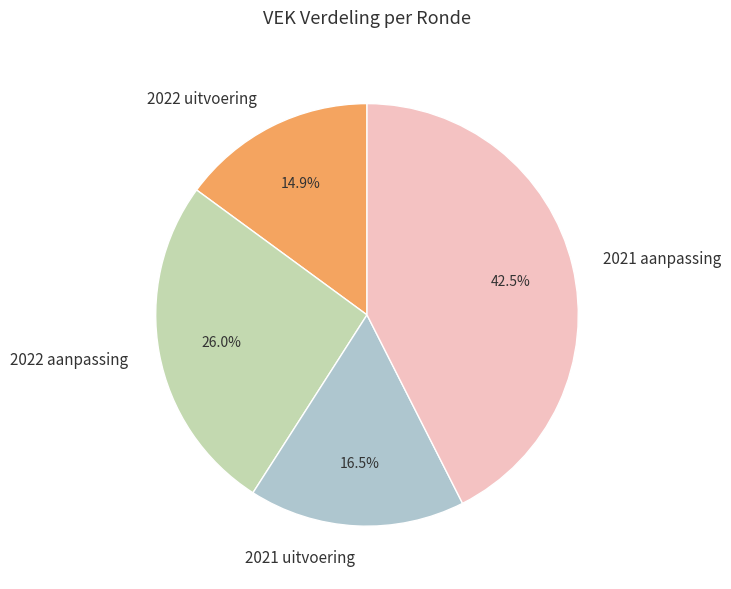

Between 2021 uitvoering and 2022 uitvoering, which is larger?

2021 uitvoering